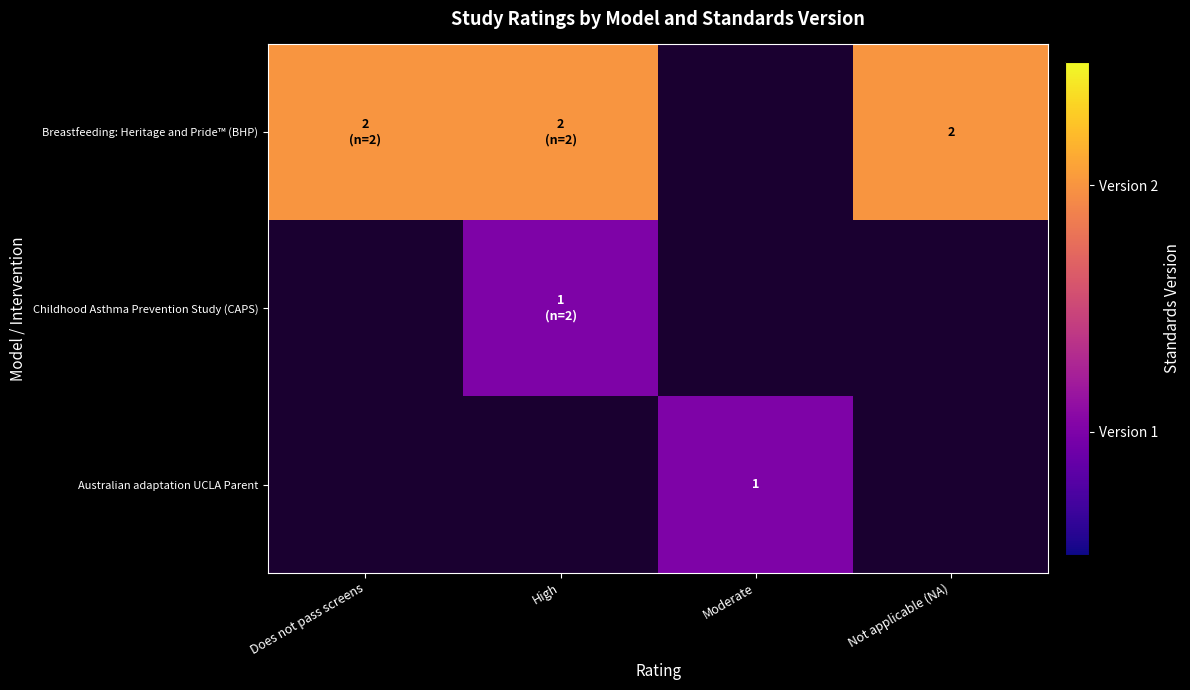

The Breastfeeding: Heritage and Pride™ (BHP) series shows 2 at Not applicable (NA). True or false?

True